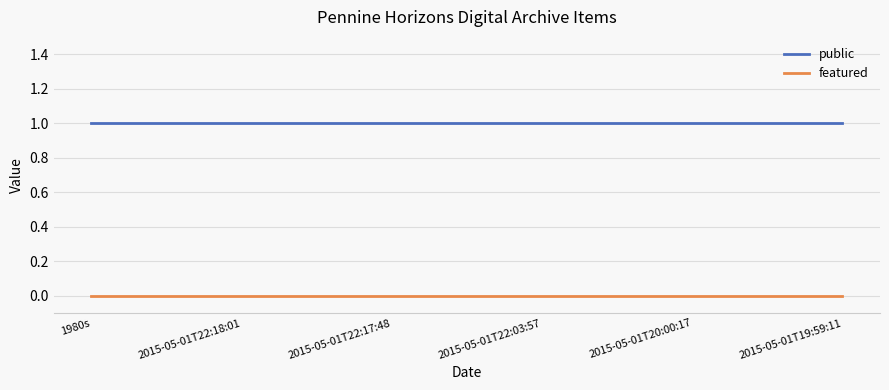

At 2015-05-01T20:00:17, list the series in order from smallest to largest.

featured, public